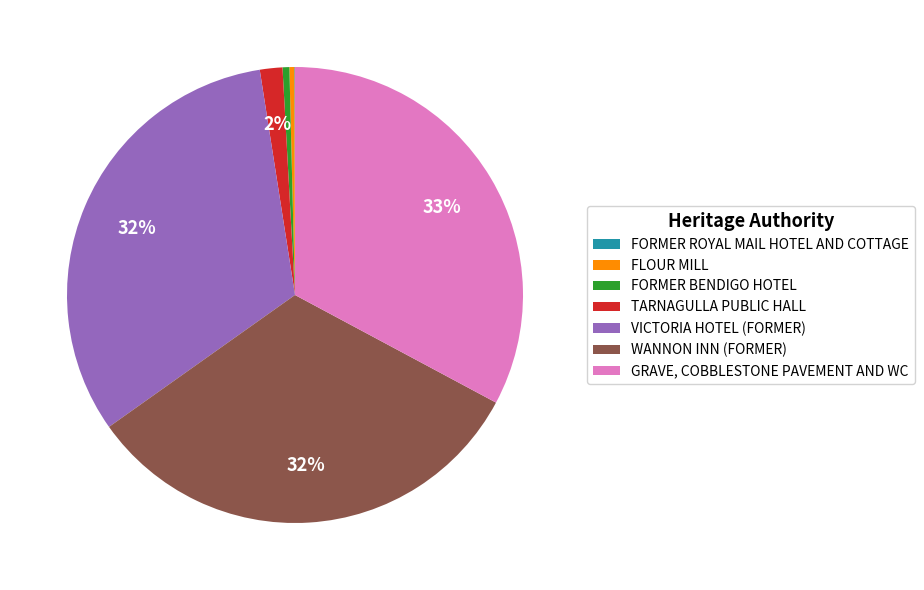

Is the sum of FORMER BENDIGO HOTEL and WANNON INN (FORMER) greater than half?

No